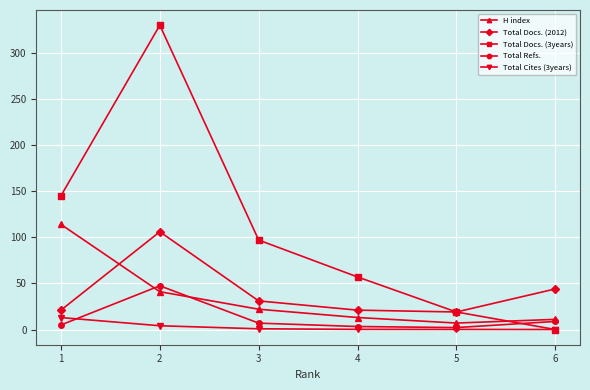

What is the maximum value shown in the chart?

330.0